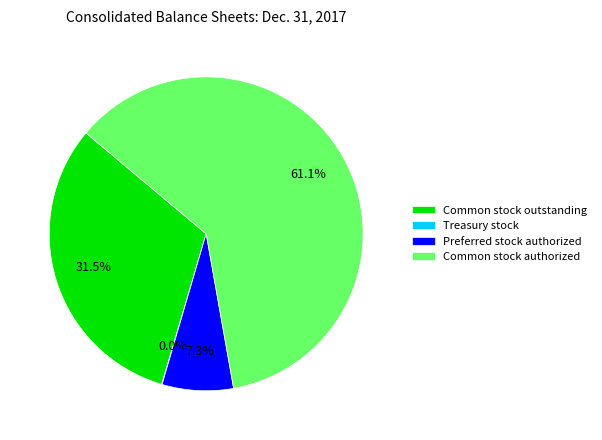

To the nearest percent, what is the difference between the largest and smallest slice percentages?

61%